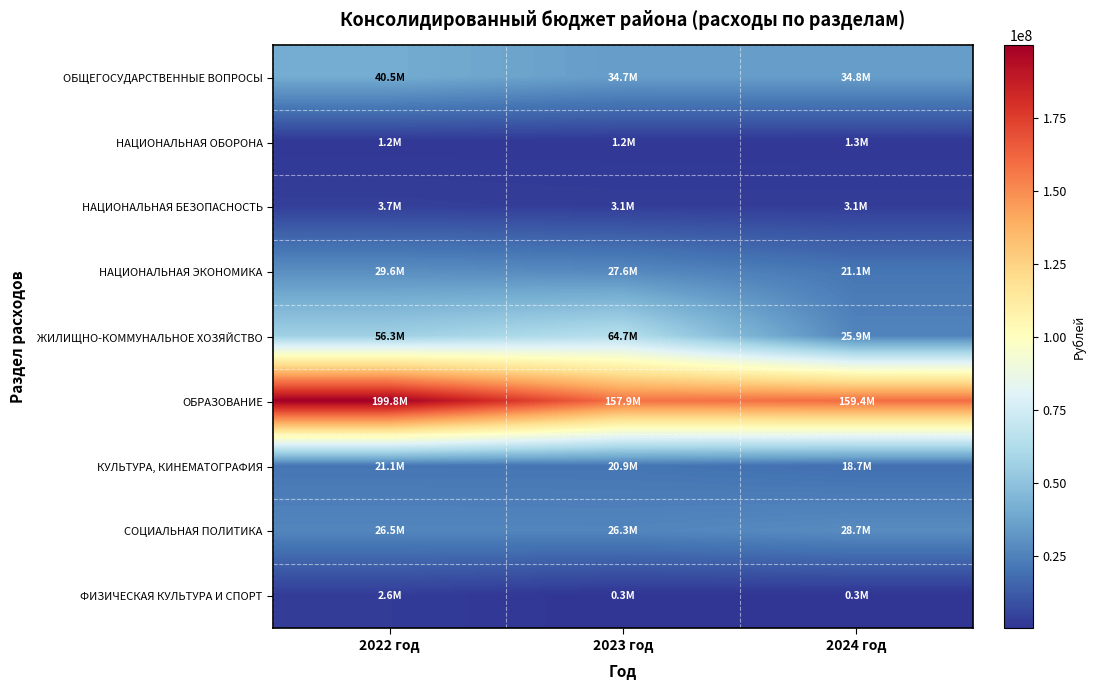

At which category is the sum across all series the highest?

2022 год